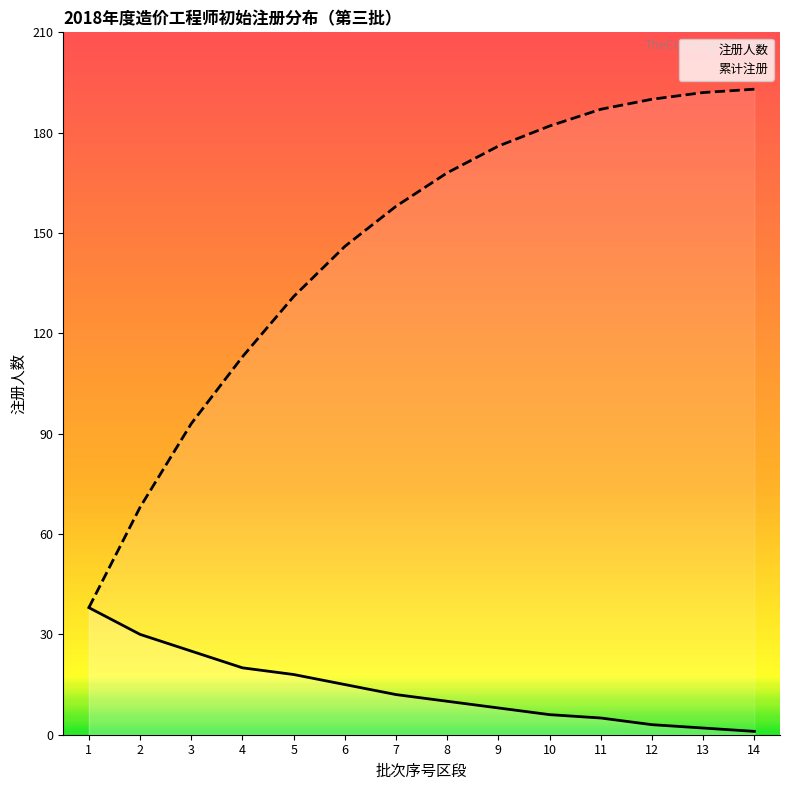

What is the greatest value displayed?

193